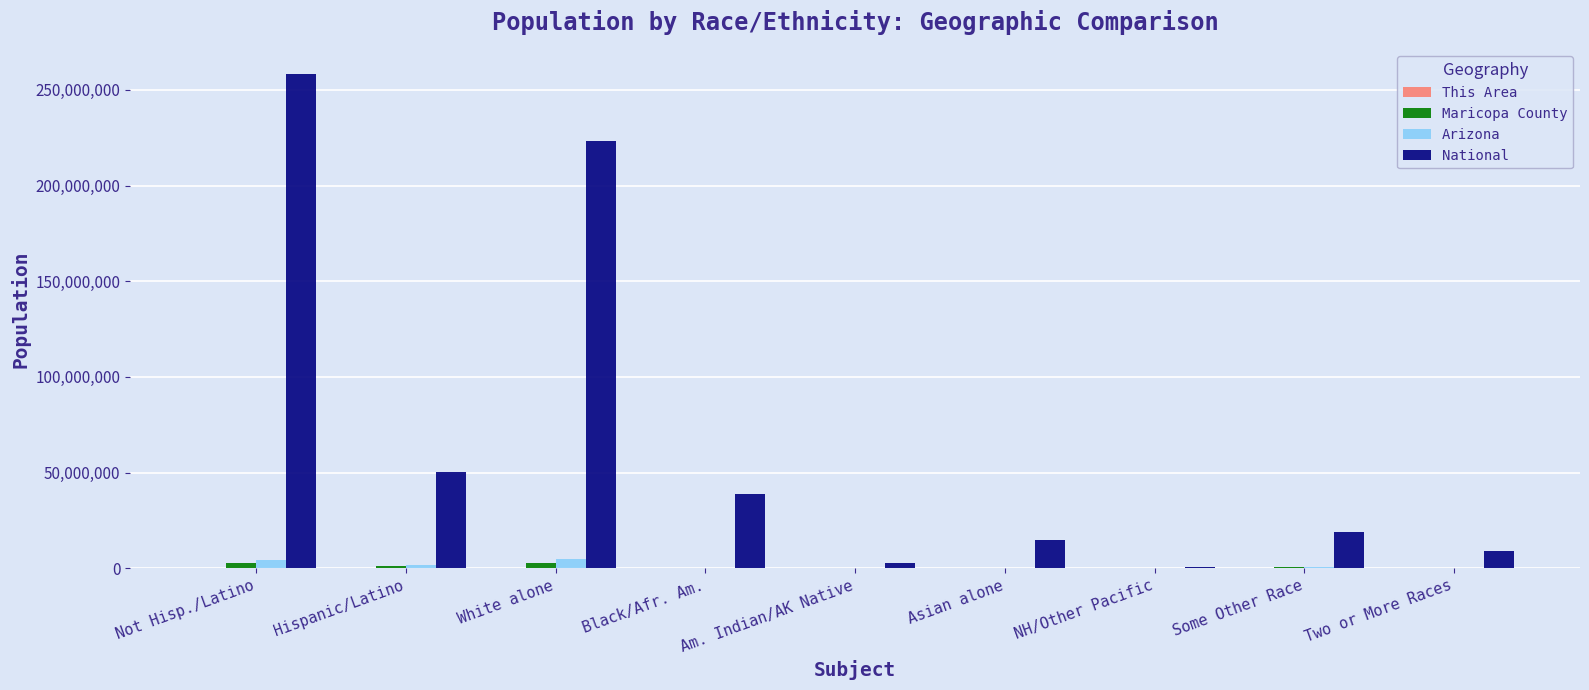

Between Black/Afr. Am. and Two or More Races, which series saw the biggest shift?

National